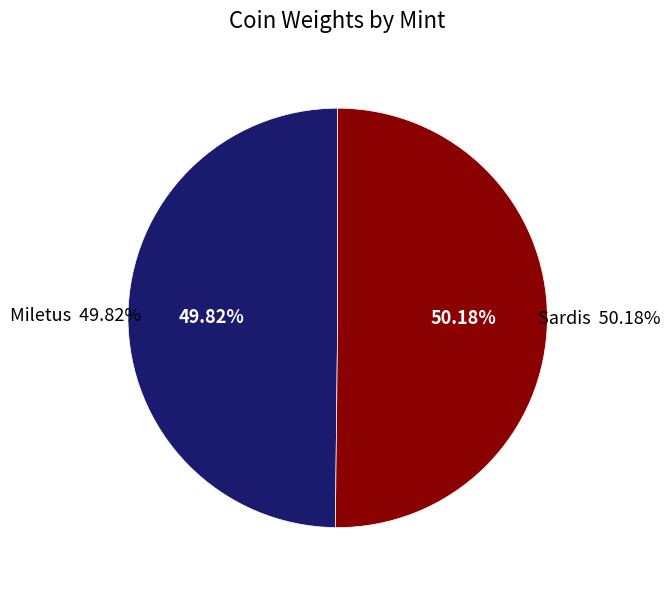

Does any single category account for the majority?

Yes